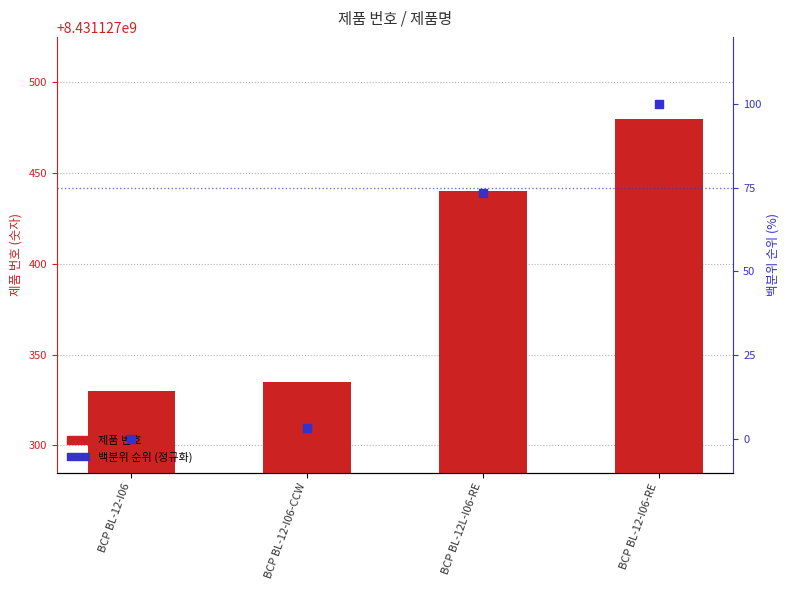

Which series contains the highest Y value?

제품 번호